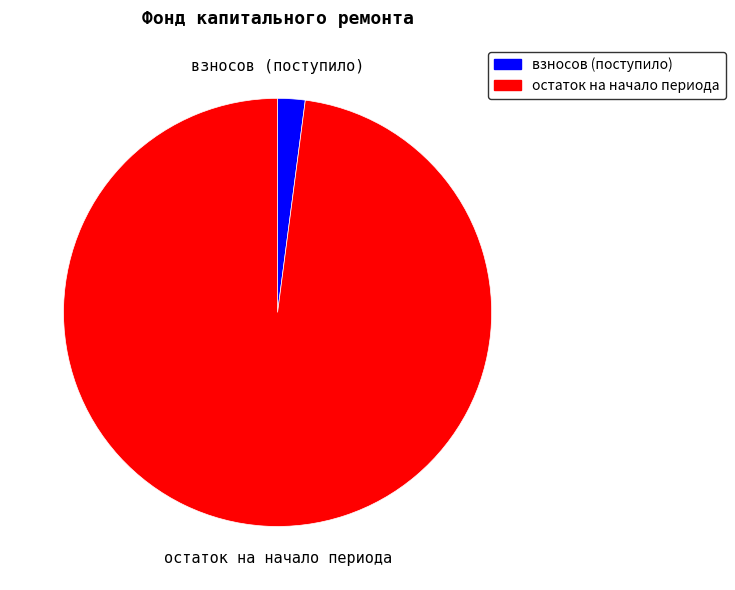

Is there a majority slice in this chart?

Yes